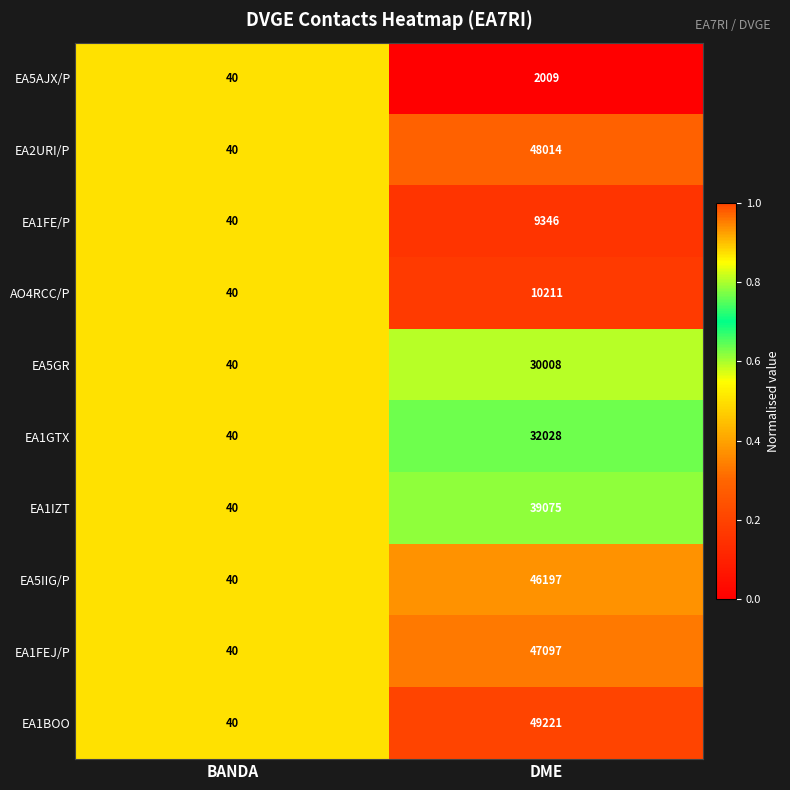

List the series in order of their peak value, highest first.

EA1BOO, EA2URI/P, EA1FEJ/P, EA5IIG/P, EA1IZT, EA1GTX, EA5GR, AO4RCC/P, EA1FE/P, EA5AJX/P